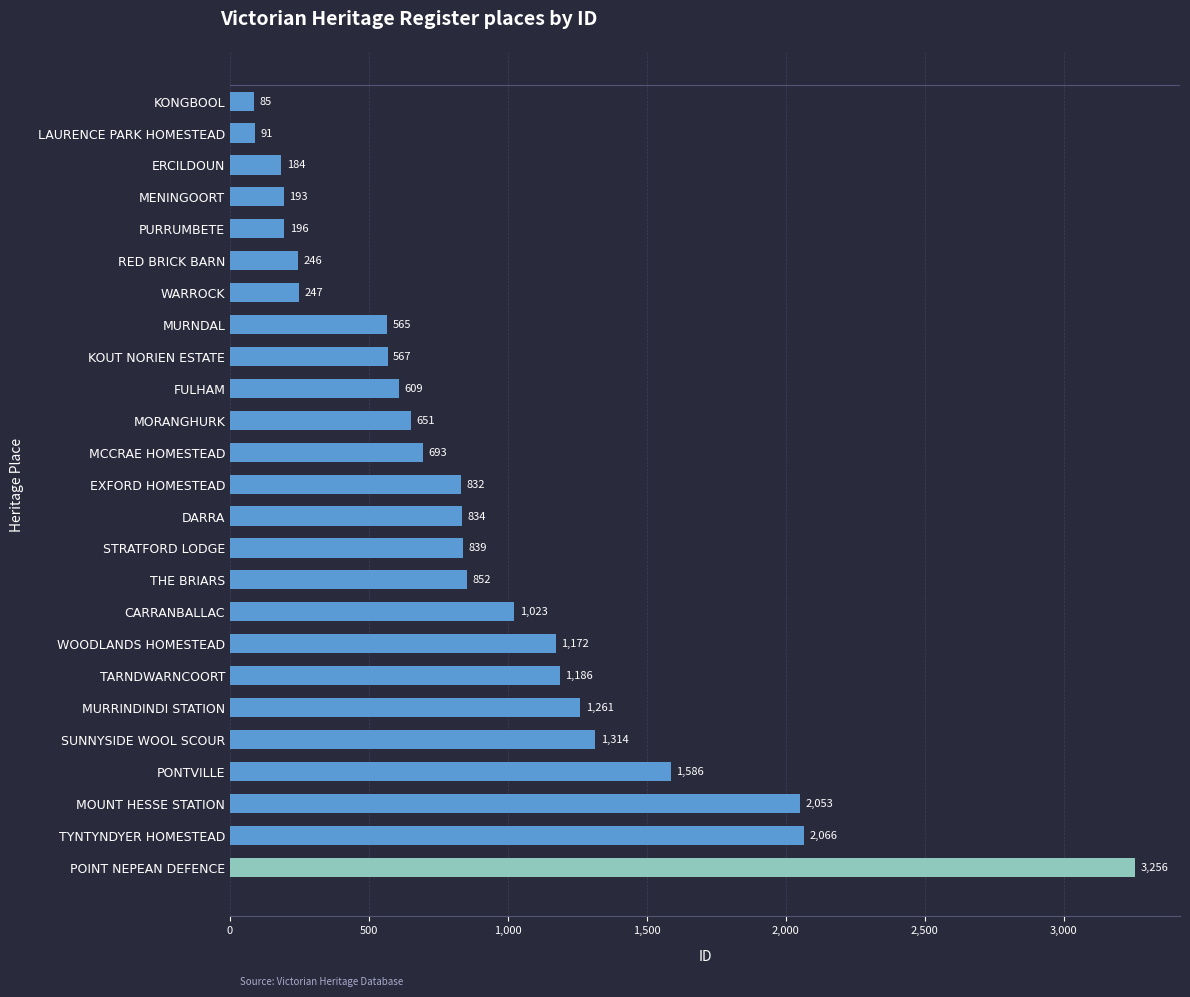

Where is the data nearest to the value 1670?

PONTVILLE